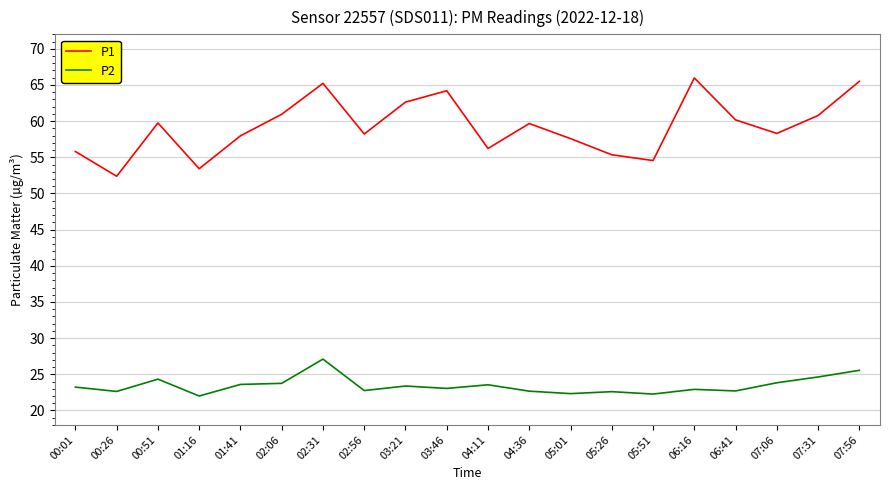

What is the difference between the maximum and minimum values in the P1 series?

13.6